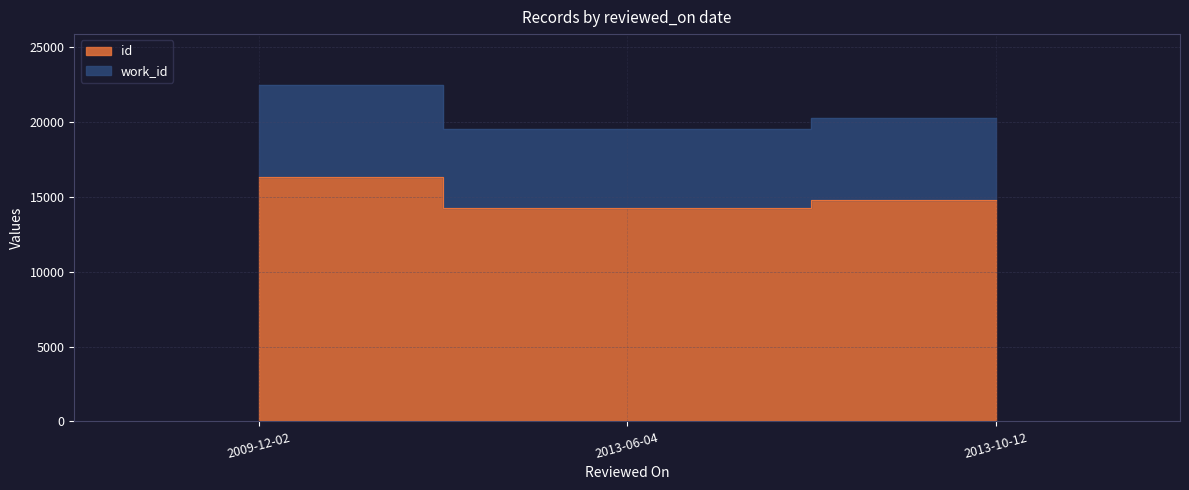

What is the value of the id point at the 2nd from the left?

14257